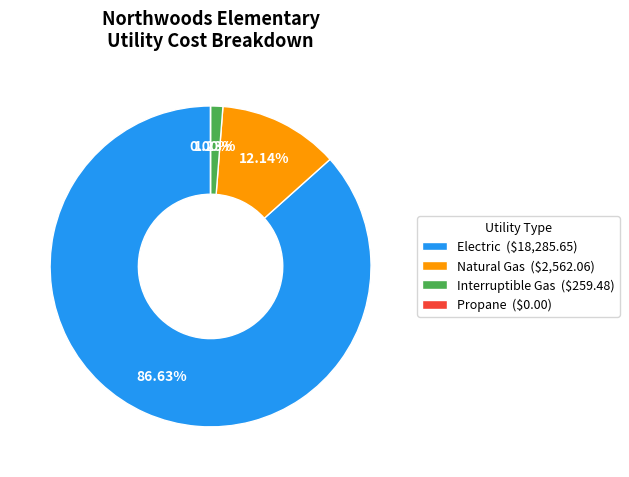

Is Interruptible Gas the majority of the pie?

No